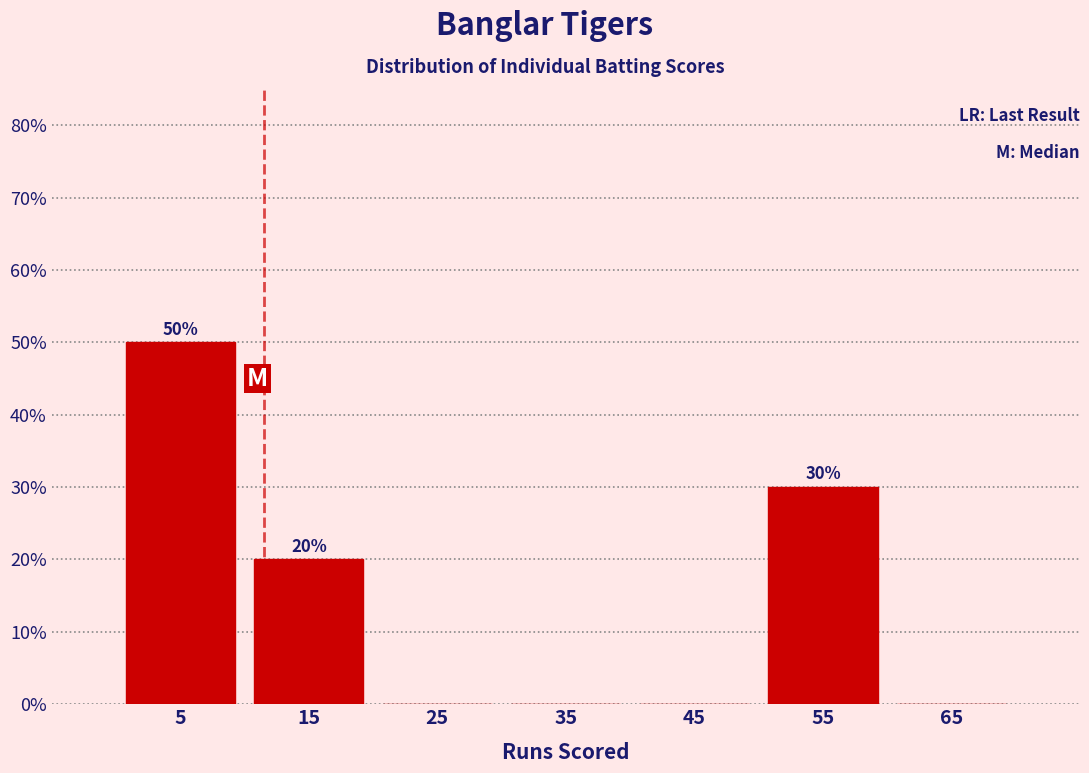

Over which range of the x-axis is the bar tallest?

0 to 10